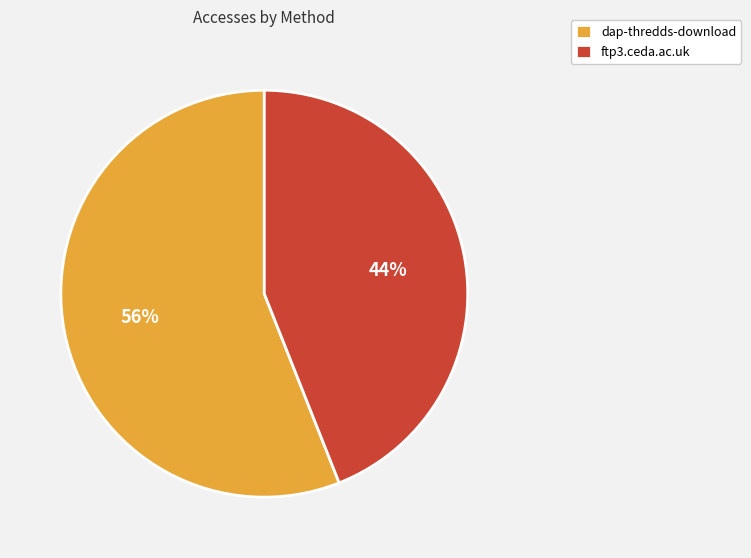

Rank the categories by value from lowest to highest.

ftp3.ceda.ac.uk, dap-thredds-download